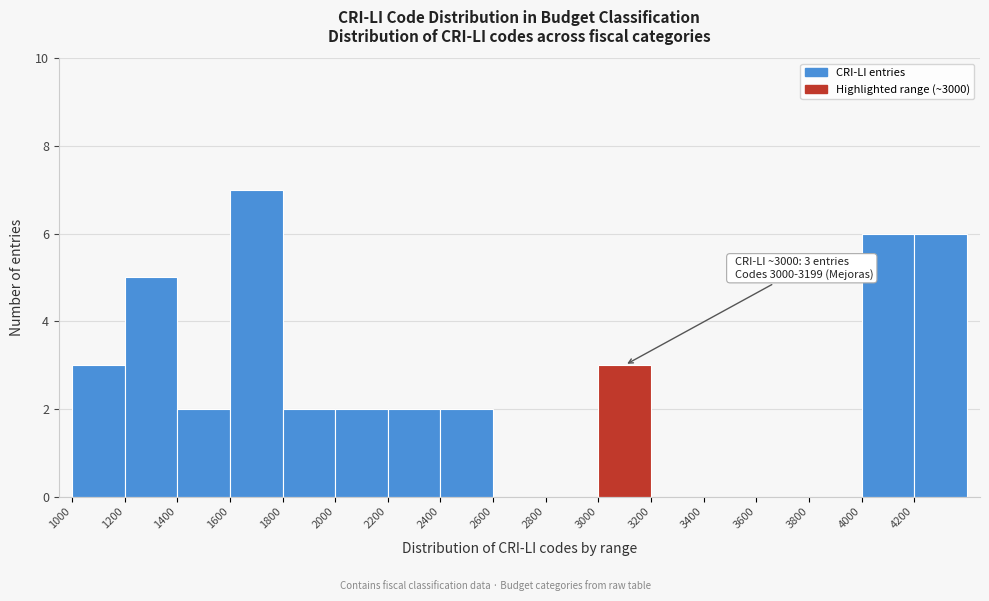

Over which range of the x-axis is the bar tallest?

1600 to 1800